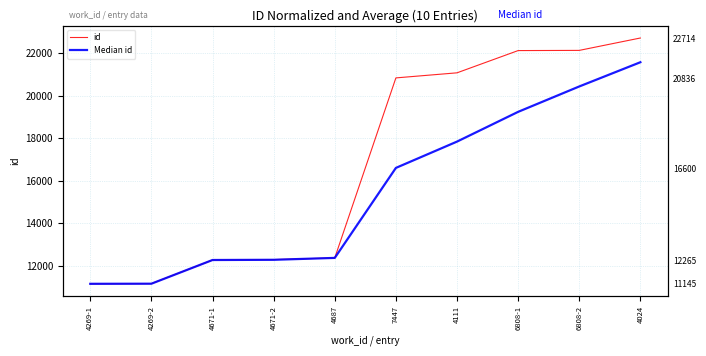

How many data points in id are above 20836?

4